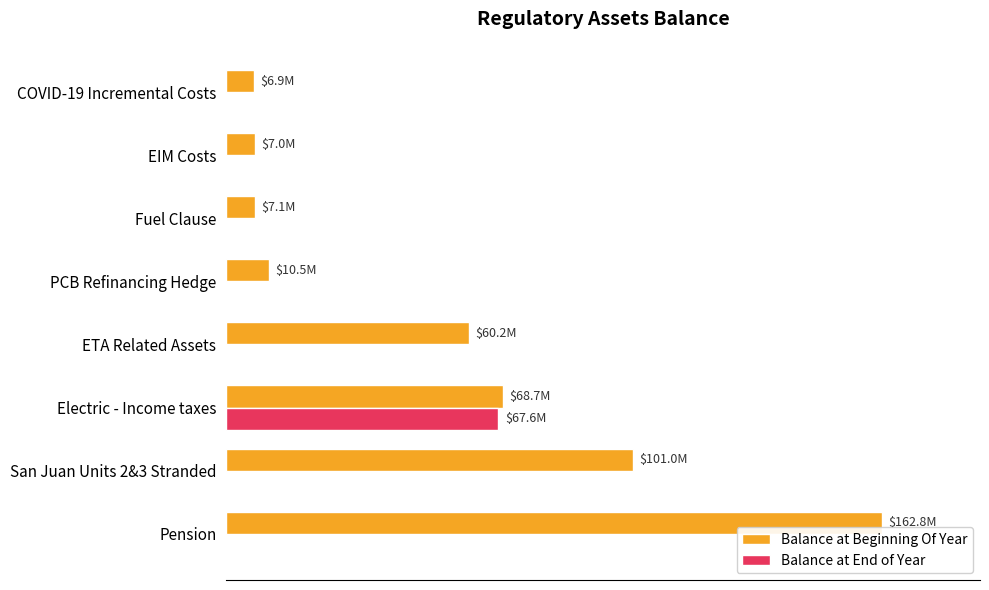

What are all the series names shown in the legend?

Balance at Beginning Of Year, Balance at End of Year